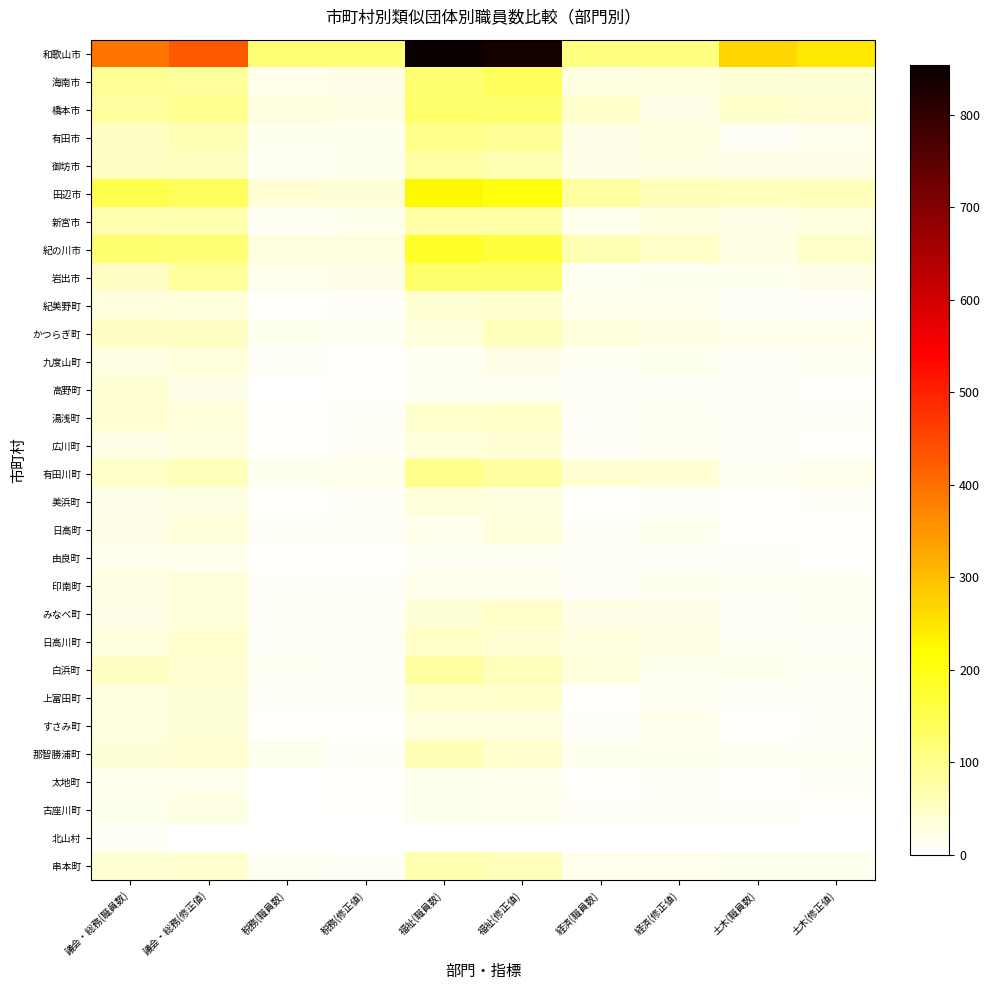

At which category is the sum across all series the highest?

福祉(職員数)